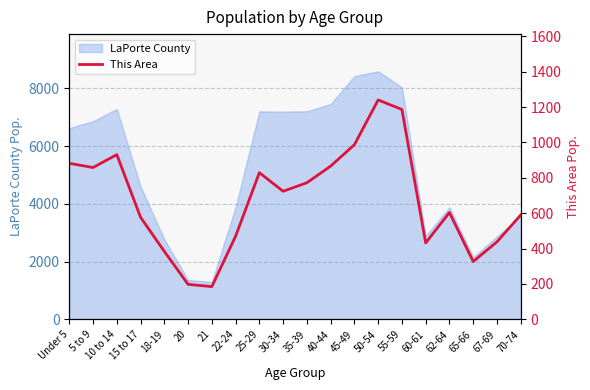

The value of LaPorte County at 45-49 is 13664. True or false?

False